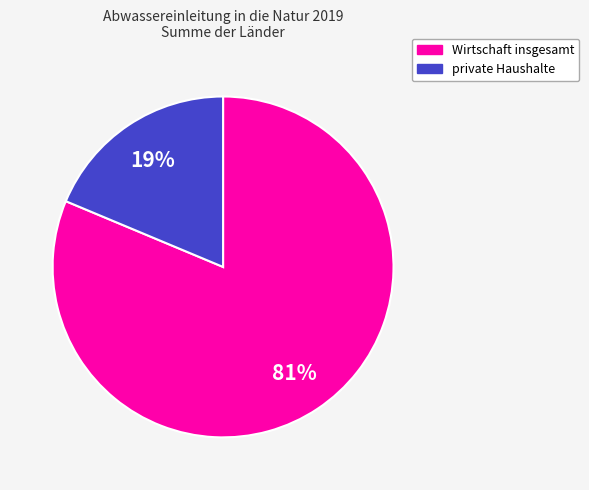

Which category has the smallest portion of the pie?

private Haushalte